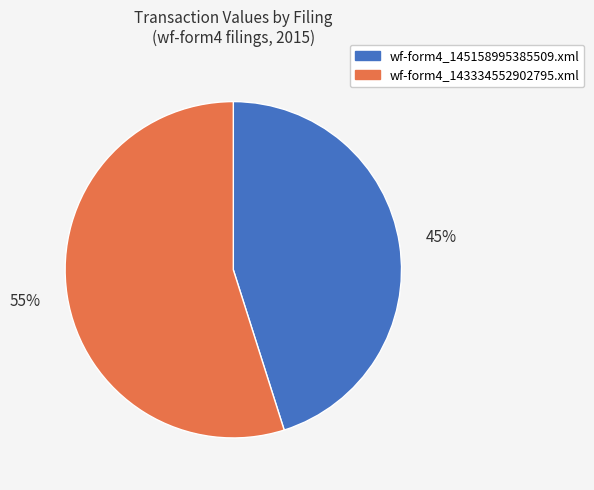

Which slice is the smallest?

wf-form4_145158995385509.xml